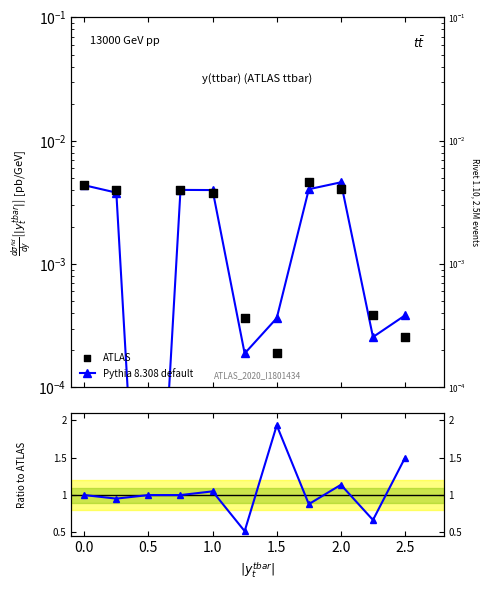

What are all the series names shown in the legend?

Pythia 8.308 default, ATLAS